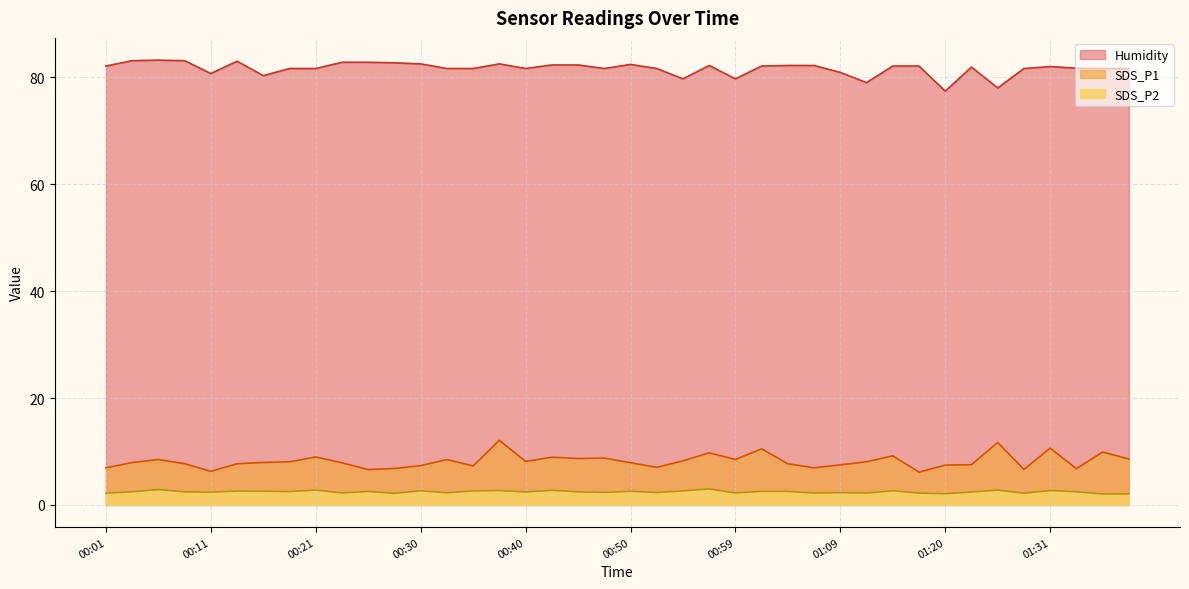

At how many categories does at least one series exceed 7?

40